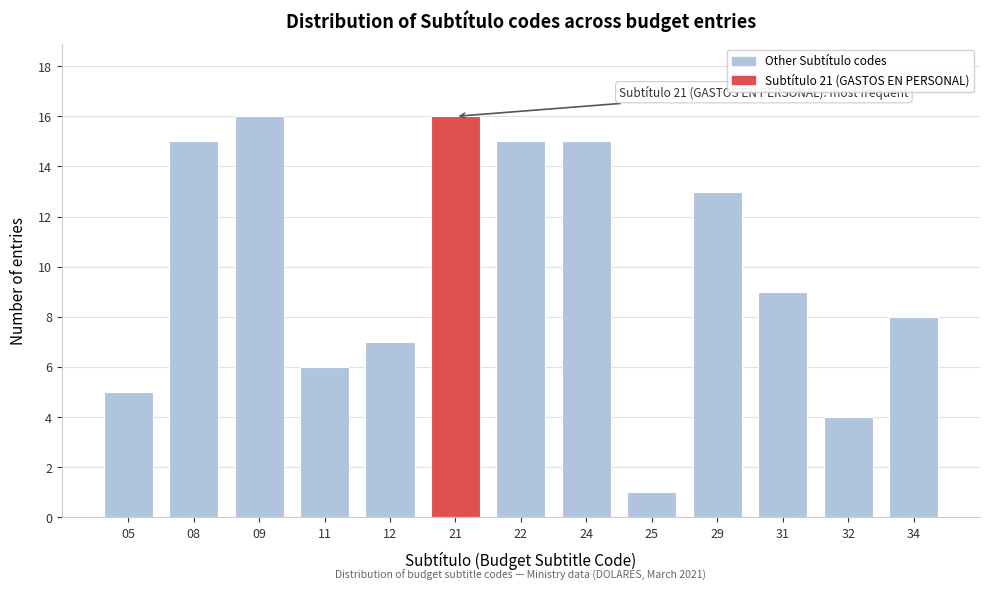

Reading left to right, extract all data points from this chart.

05=5	08=15	09=16	11=6	12=7	21=16	22=15	24=15	25=1	29=13	31=9	32=4	34=8